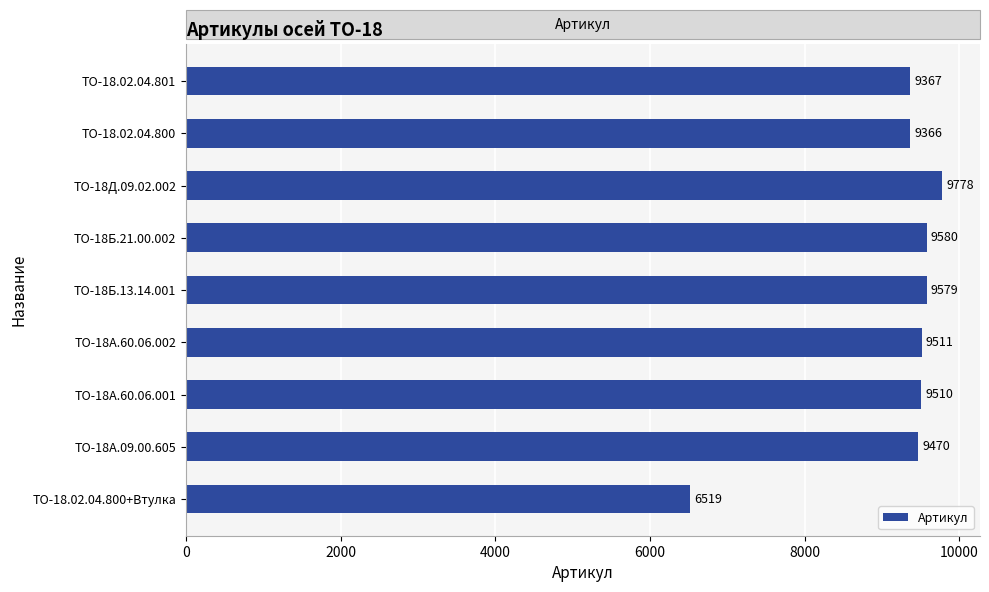

At which label is the value closest to 8148?

ТО-18.02.04.800